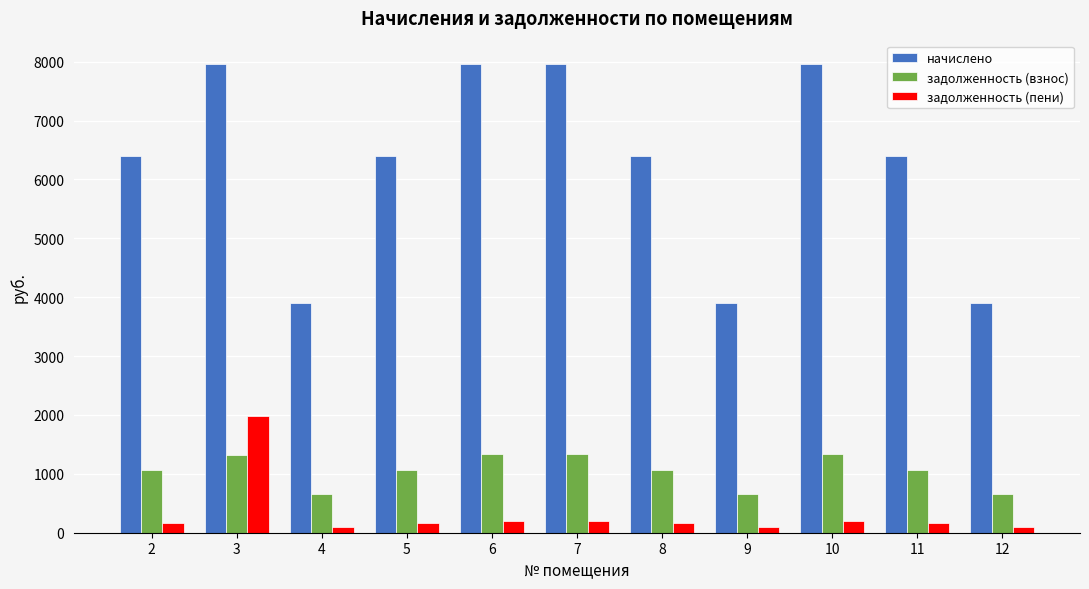

Rank the series by their maximum value, from lowest to highest.

задолженность (взнос), задолженность (пени), начислено